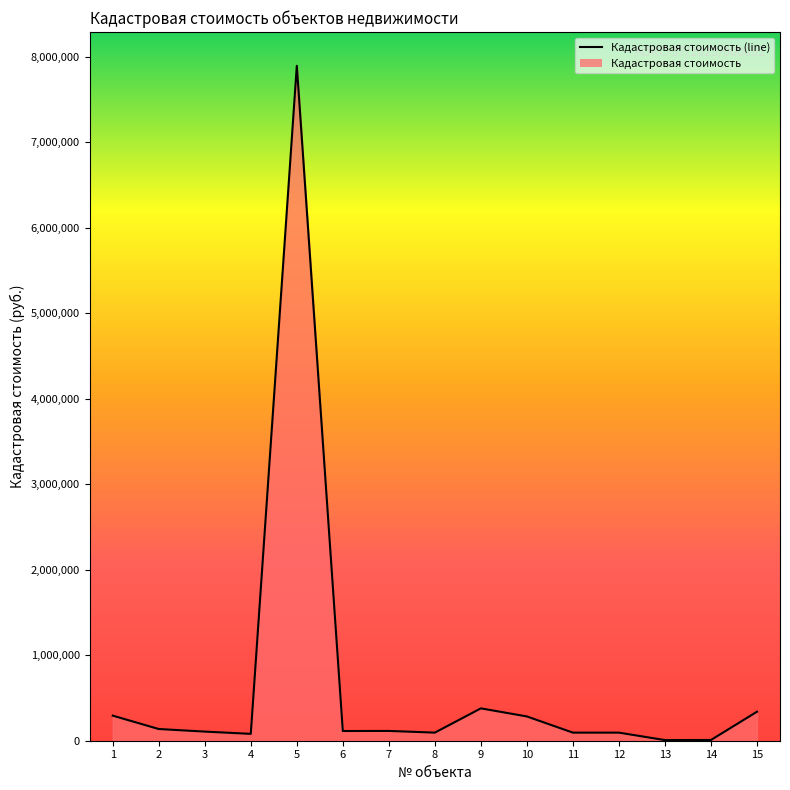

Which has a higher value, 2 or 10?

10